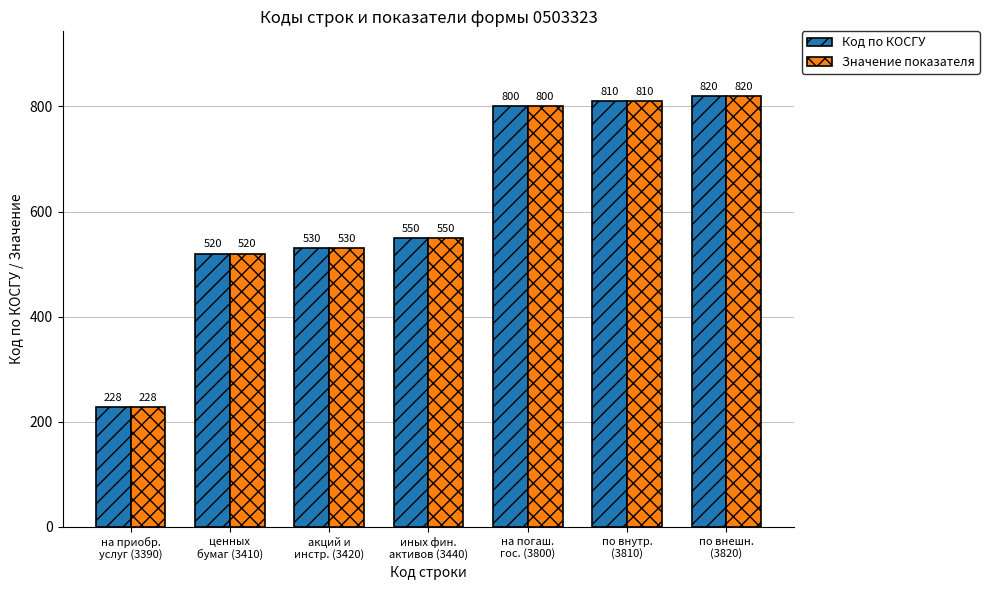

What is the label of the 1st bar from the right?

по внешн.
(3820)